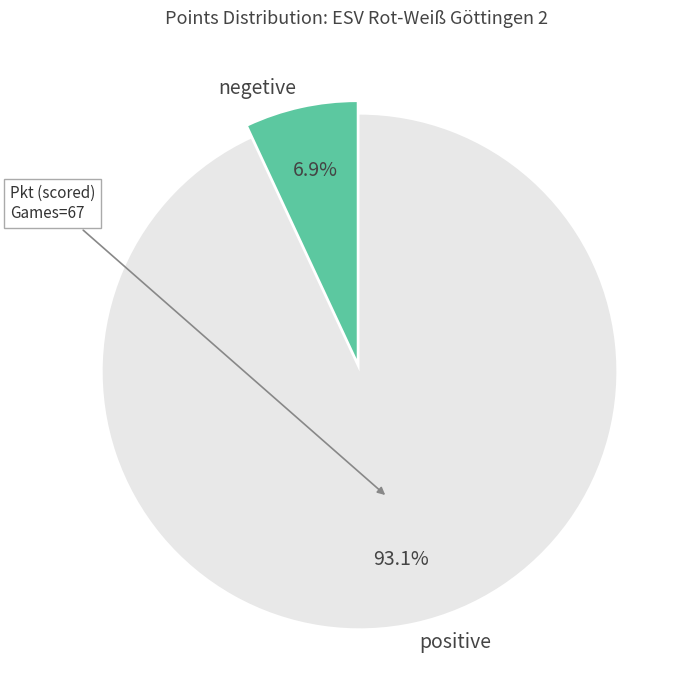

Which has a higher value, negetive or positive?

positive